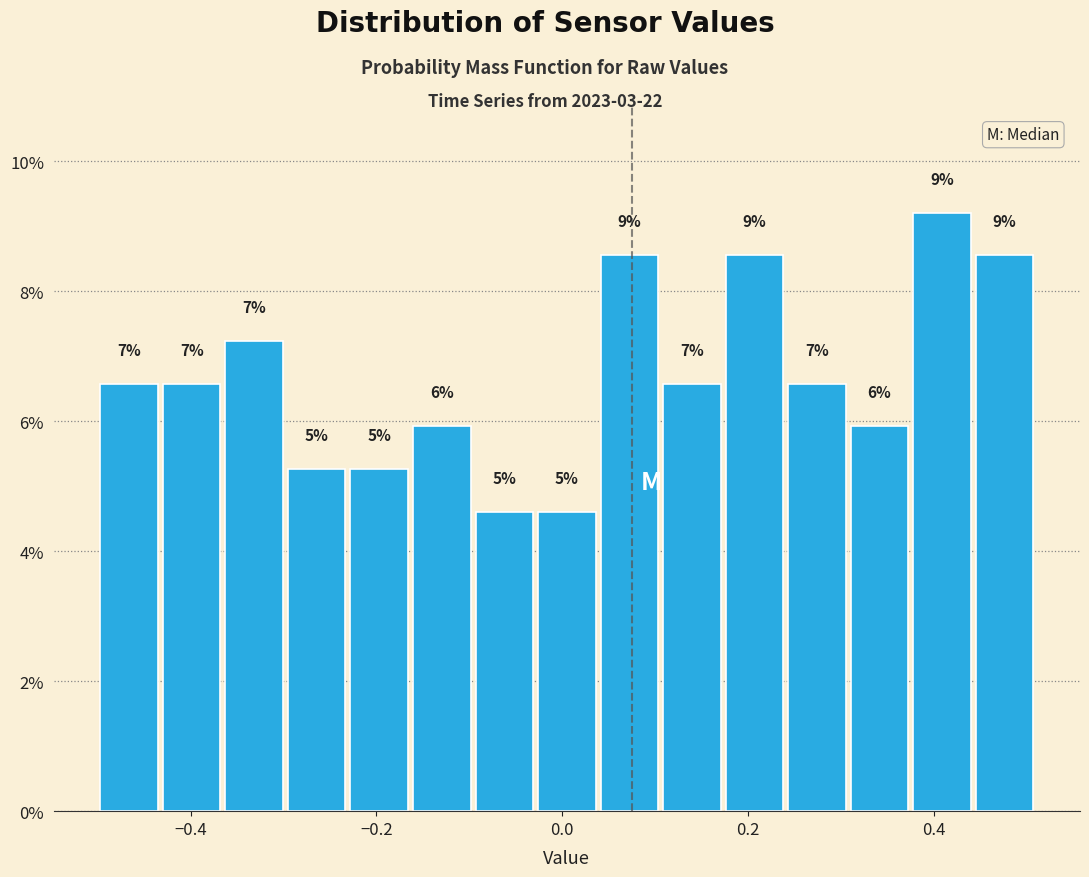

Around what value on the x-axis is the tallest bar? Give the approximate position of its centre, as read against the axis.

0.40